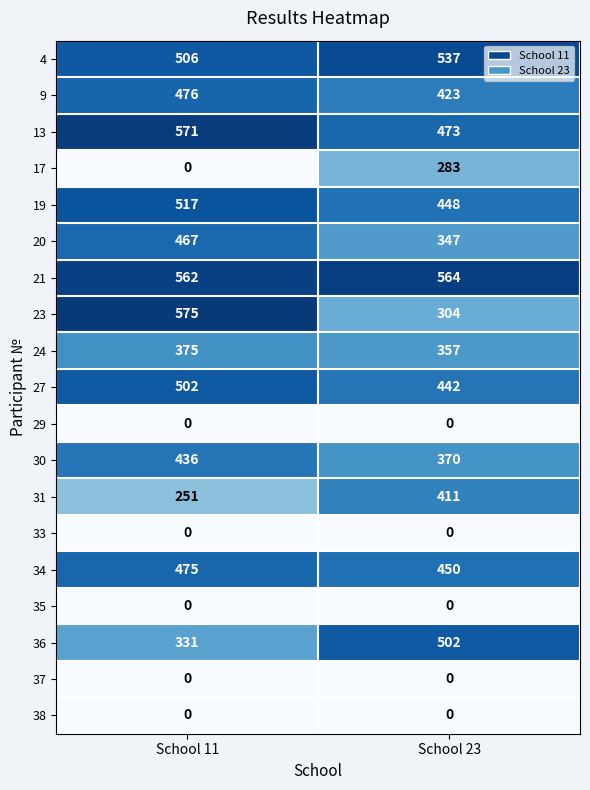

Is it true that 4 equals 537 at School 23?

True